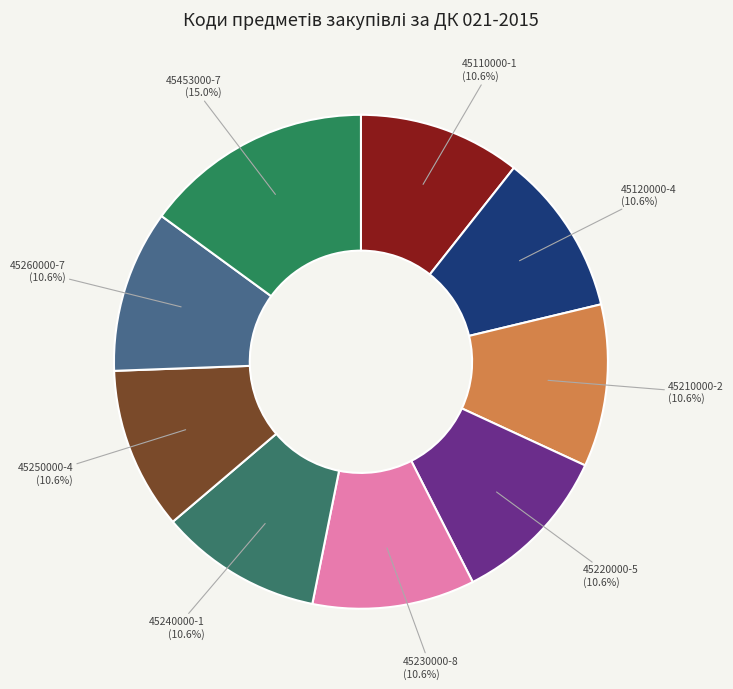

To the nearest percent, what percentage of the pie is 45240000-1?

11%